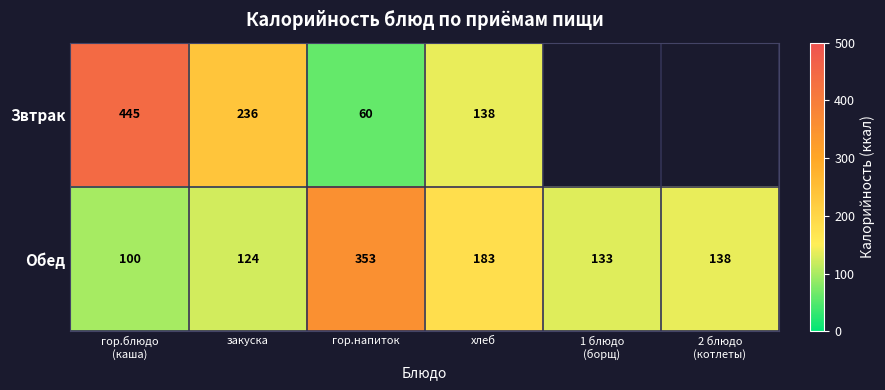

The value of Звтрак at закуска is 236.0. True or false?

True